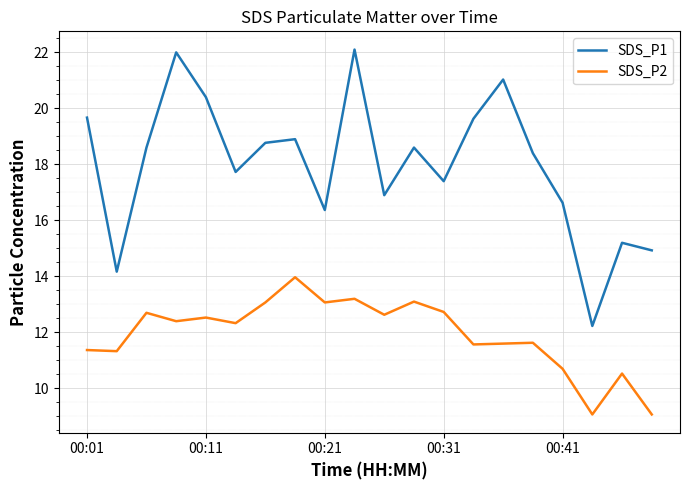

List the series in order of their peak value, highest first.

SDS_P1, SDS_P2